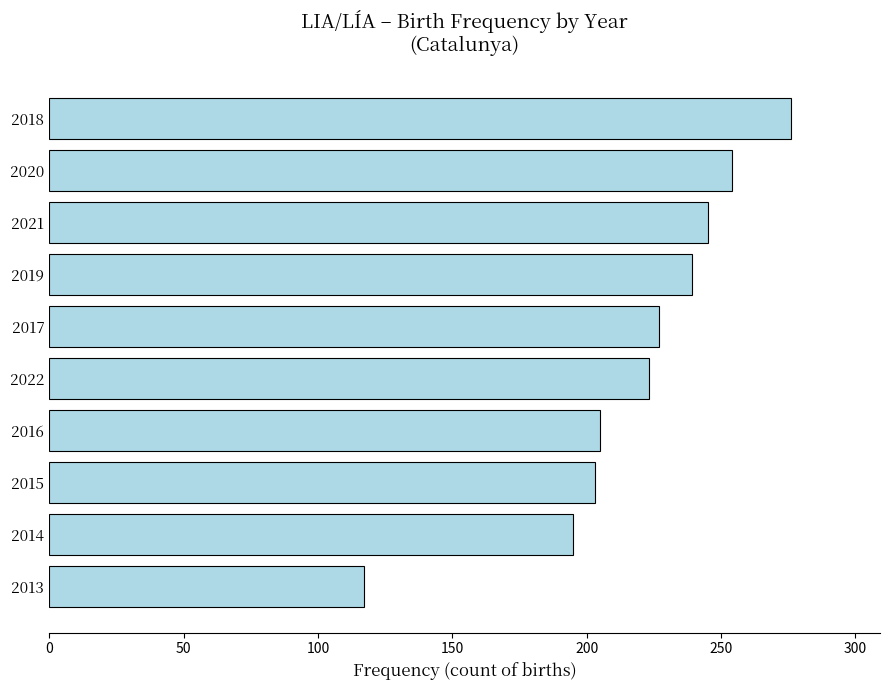

What is the sum of all values?

2184